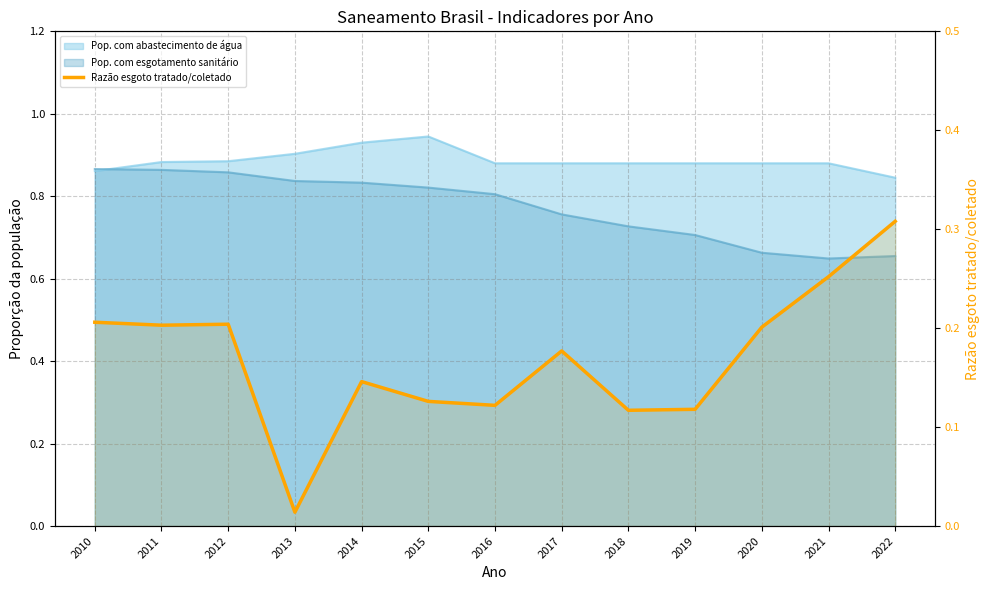

The value at 2011 is 0.2. True or false?

True